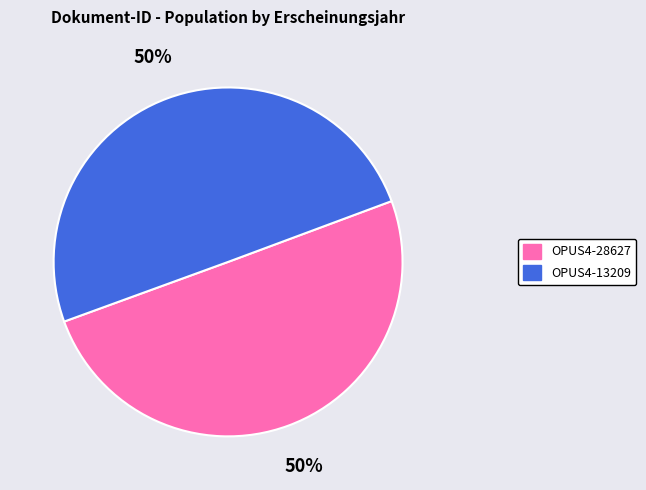

Approximately how many times larger is the value at OPUS4-28627 compared to OPUS4-13209?

1.0